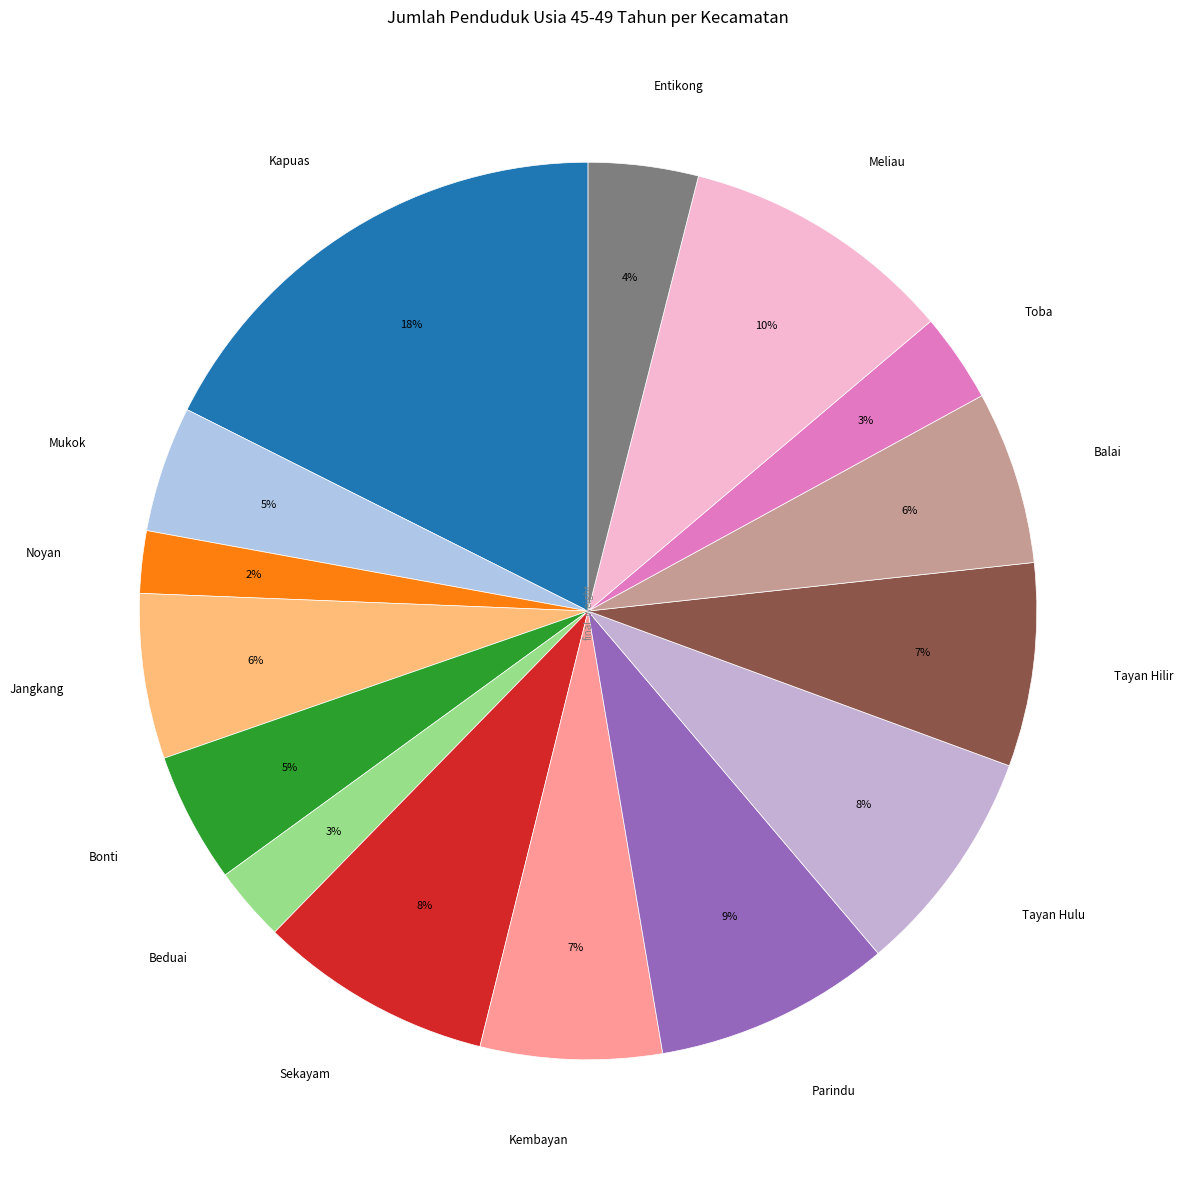

Which slice is the largest?

Kapuas